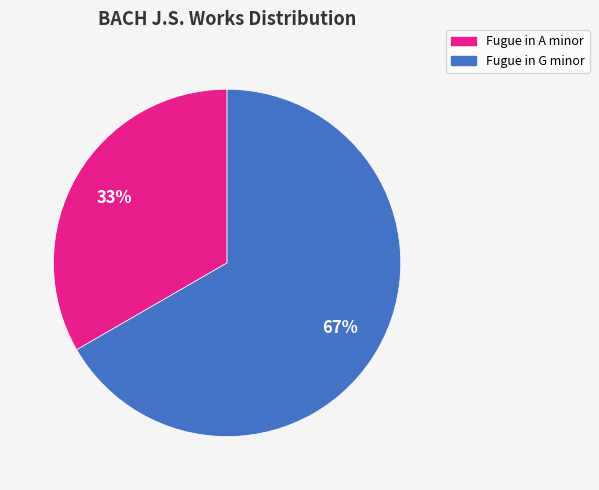

To the nearest percent, what is the average slice percentage?

50%